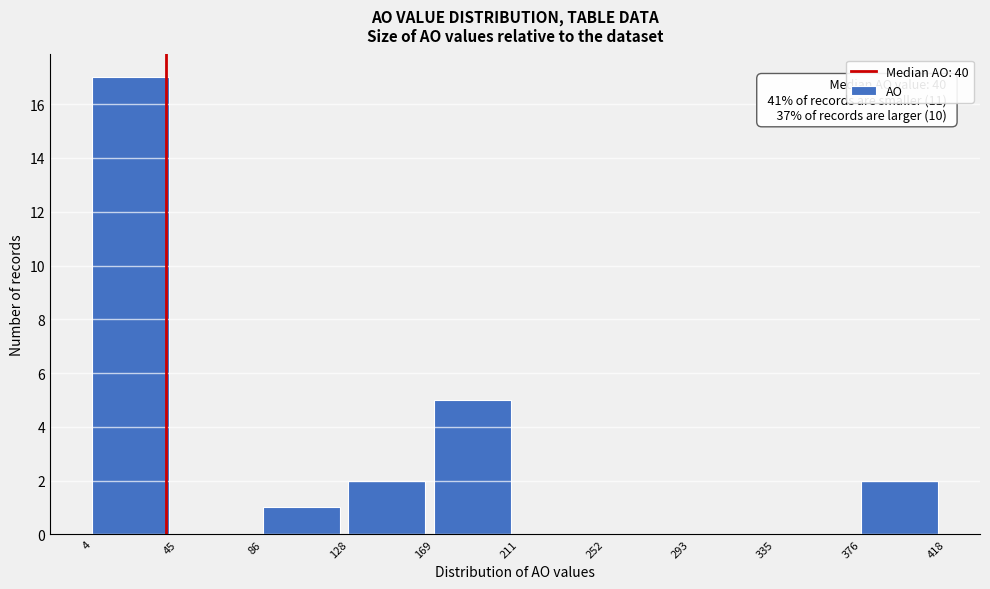

Which range on the x-axis has the tallest bar?

4 to 45